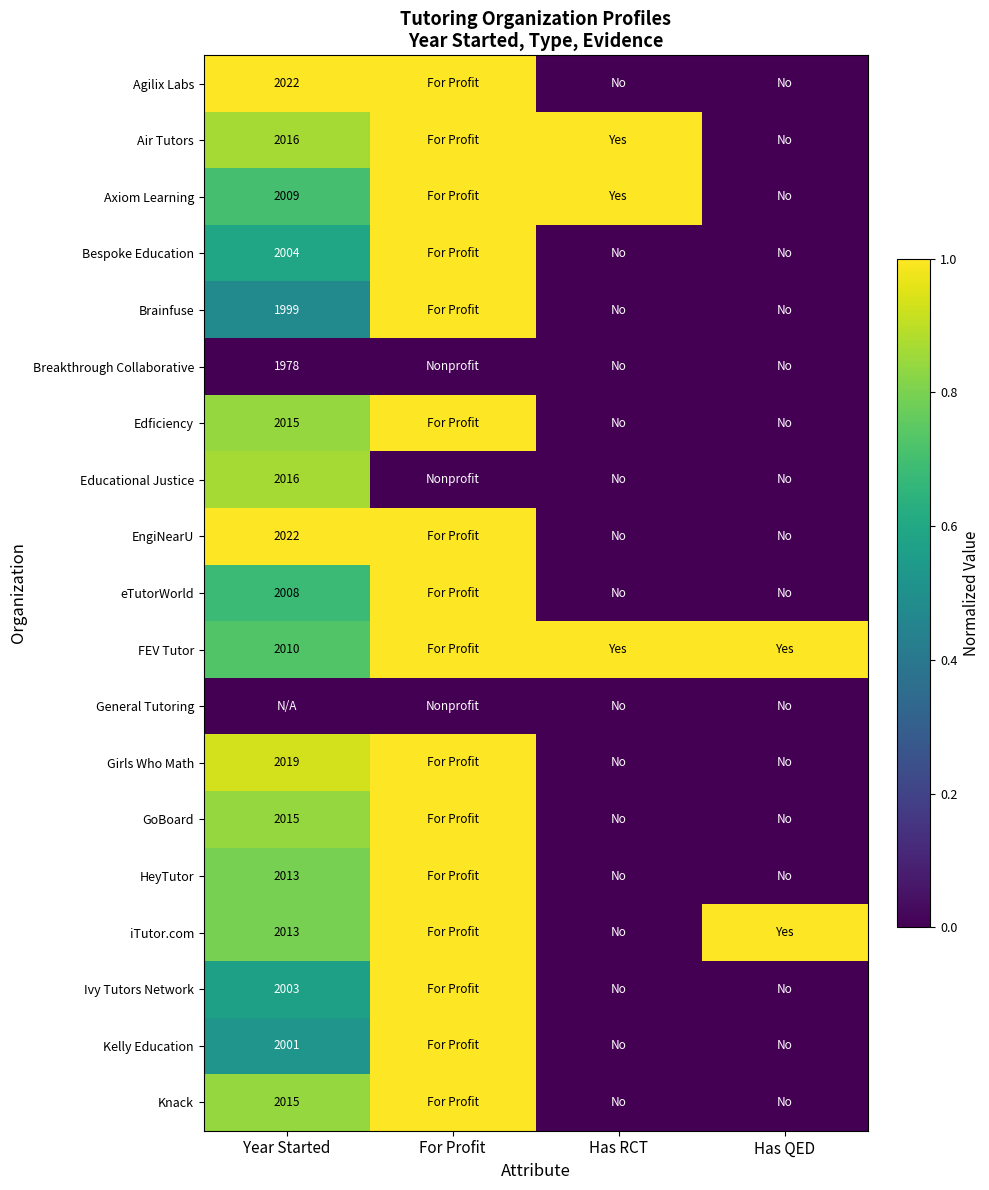

True or false: GoBoard has a value of 0.5 at Year Started.

False